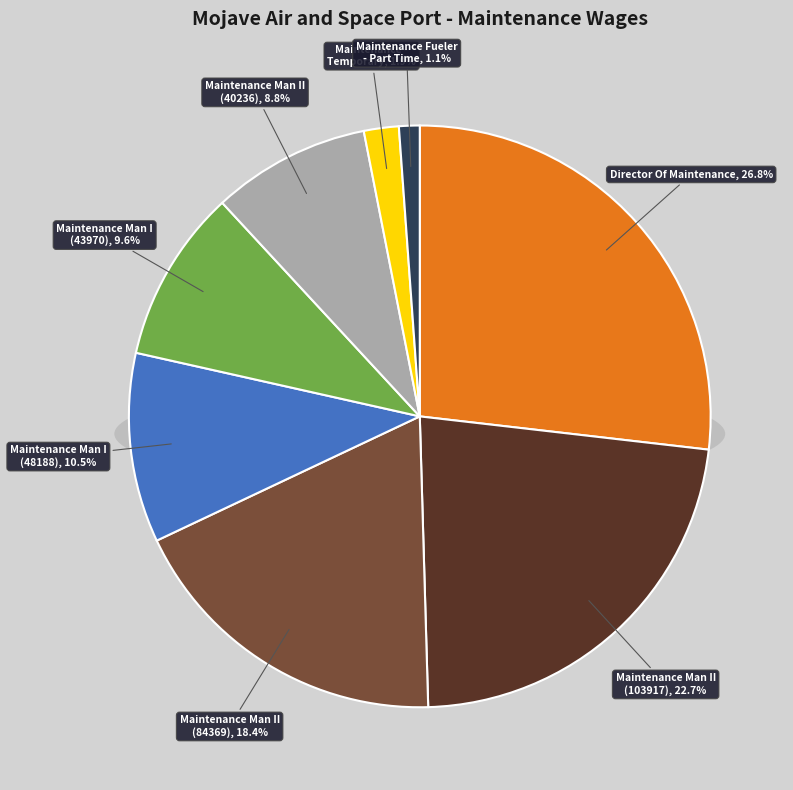

True or false: Maintenance Man II (103917) accounts for 23% of the total.

True